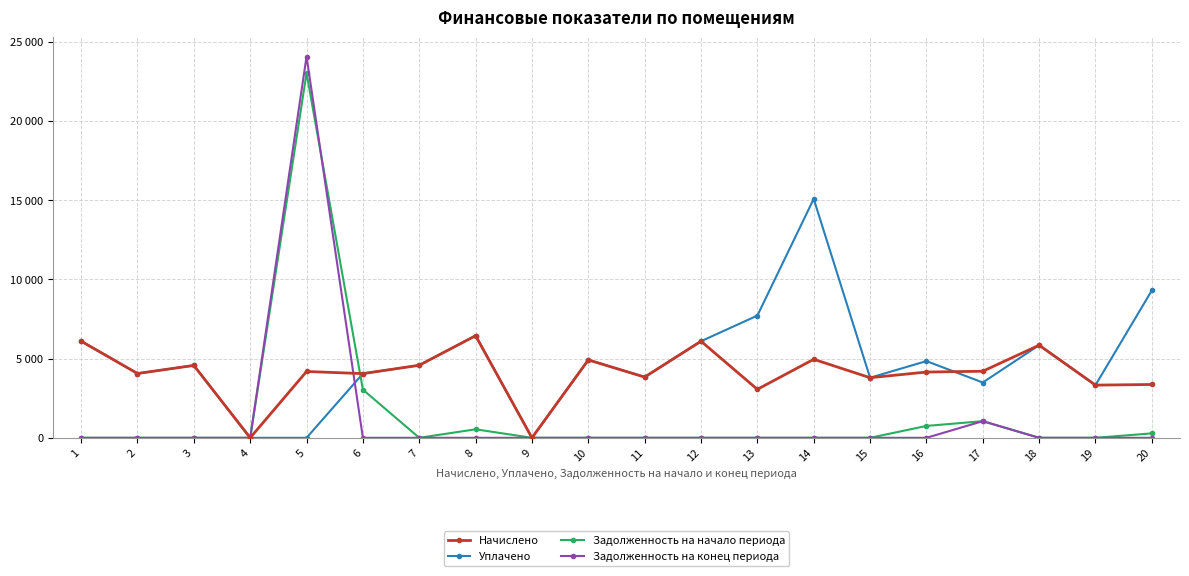

Does the chart have visible grid lines?

Yes